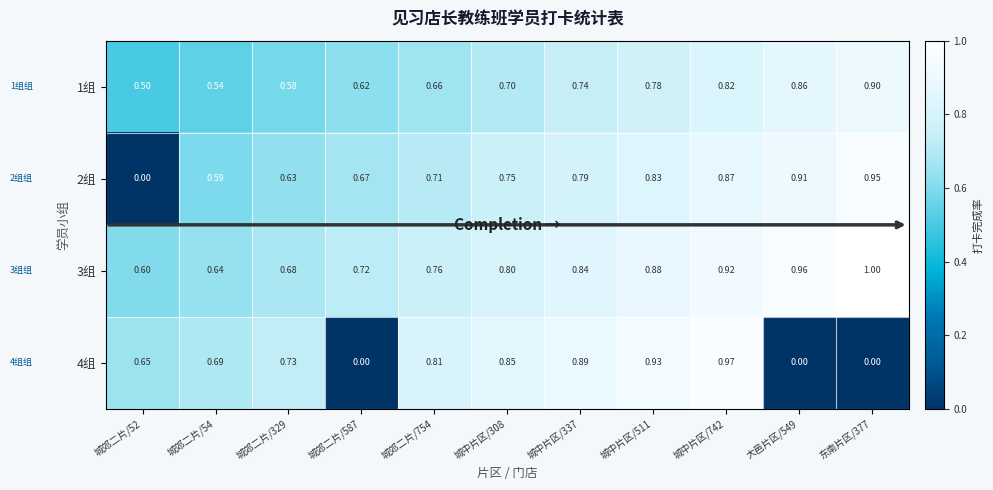

List the series in order of their peak value, highest first.

3组, 4组, 2组, 1组